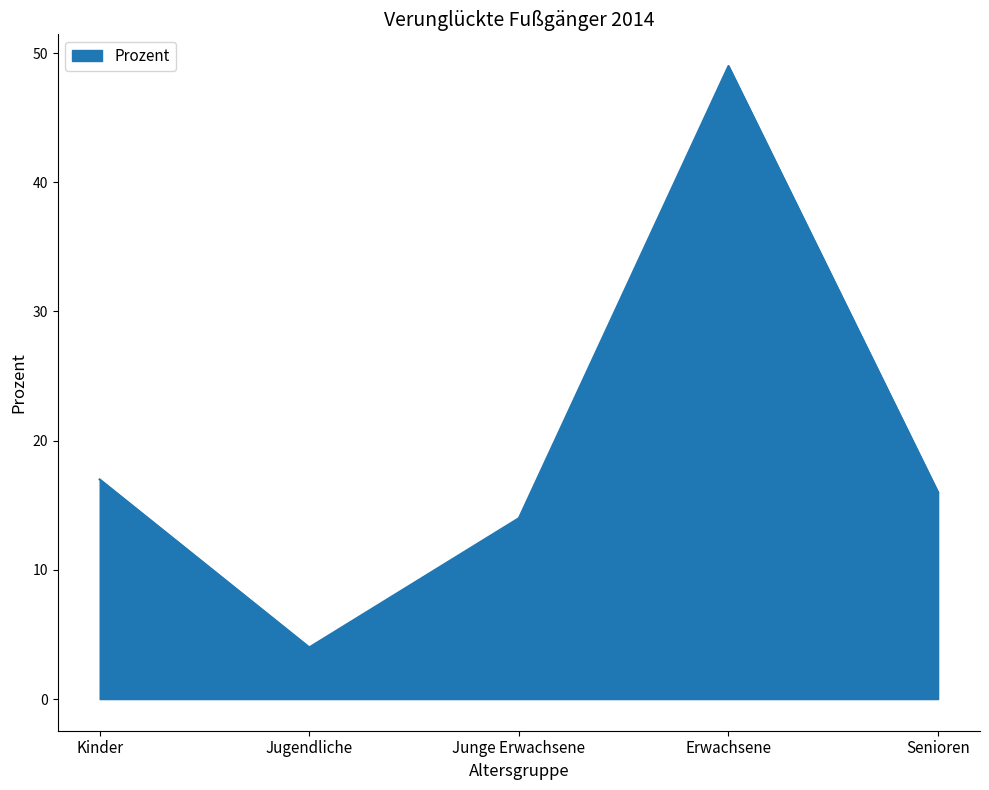

What position from the right is Jugendliche?

4